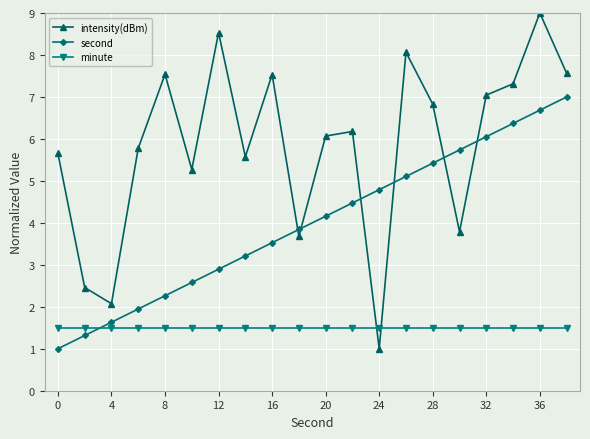

Rank the series by their maximum value, from lowest to highest.

minute, second, intensity(dBm)